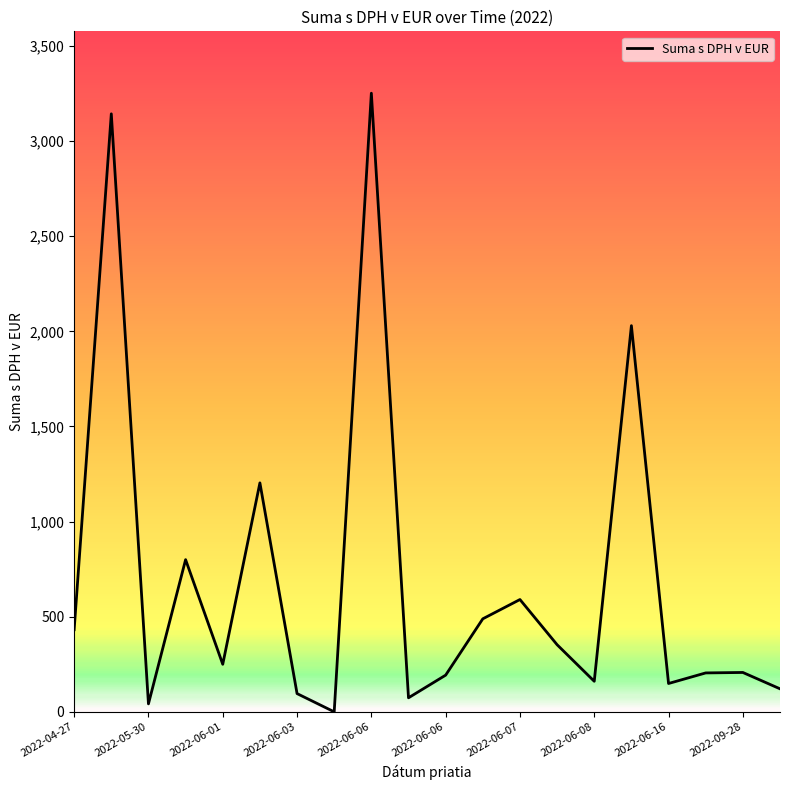

What is the maximum value shown in the chart?

3252.0